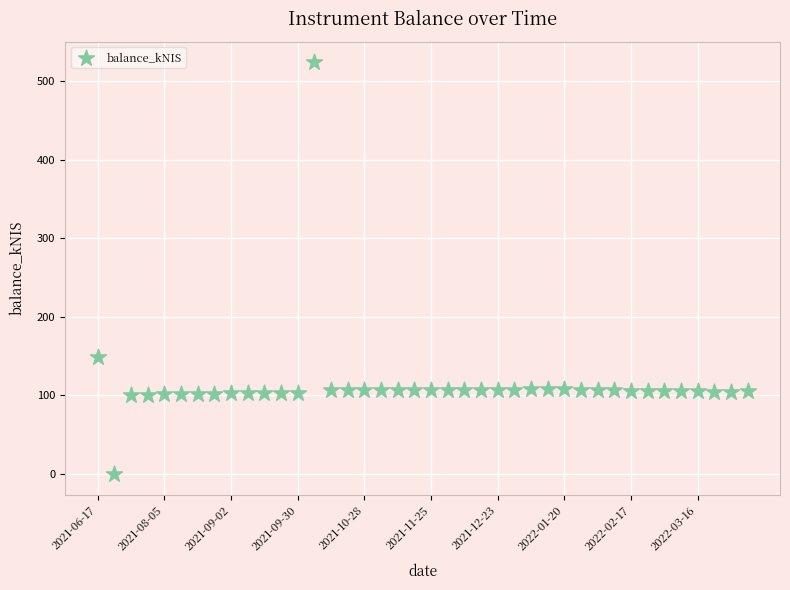

What is the range of Y values (max minus min)?

523.5